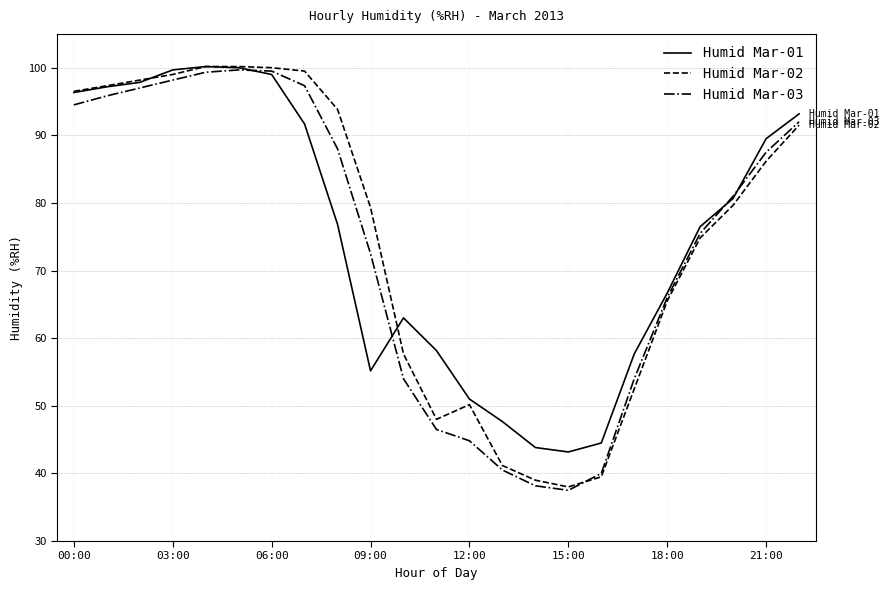

What is the maximum value for Humid Mar-01?

100.2